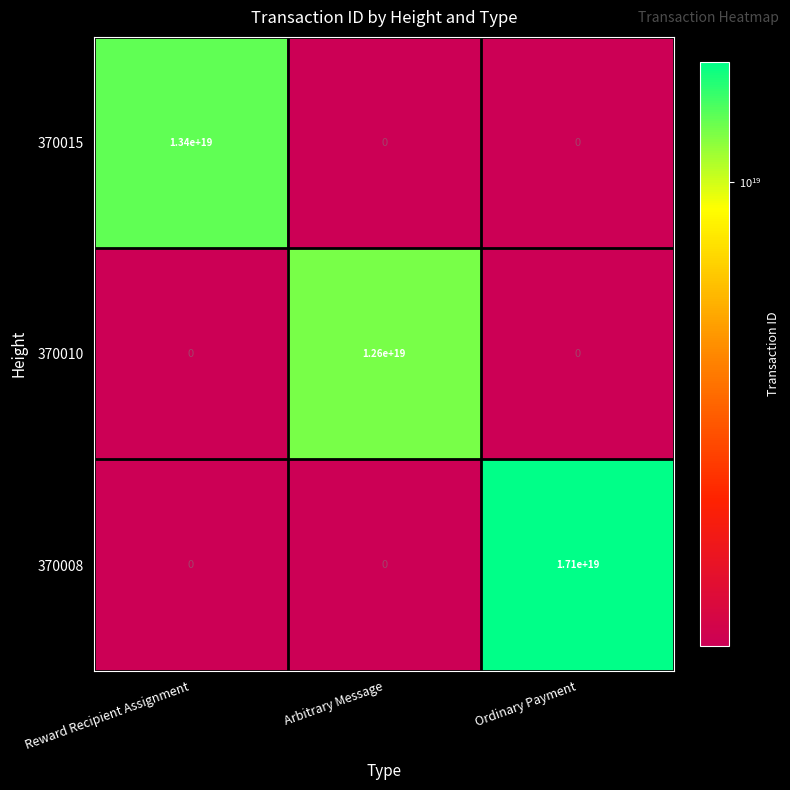

List the series in order of their overall mean, highest first.

370008, 370015, 370010